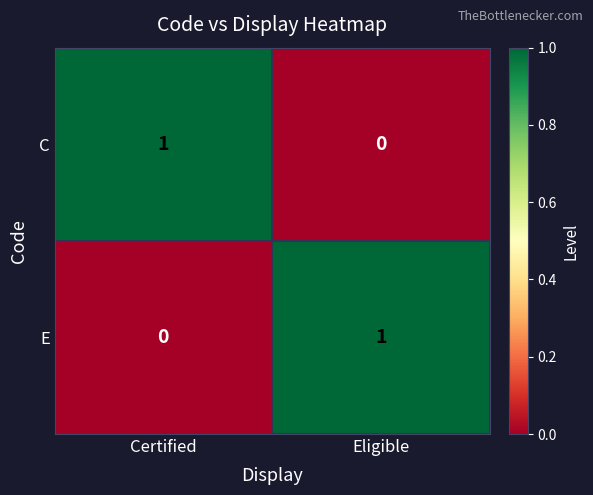

Where is C nearest to the value 0?

Eligible